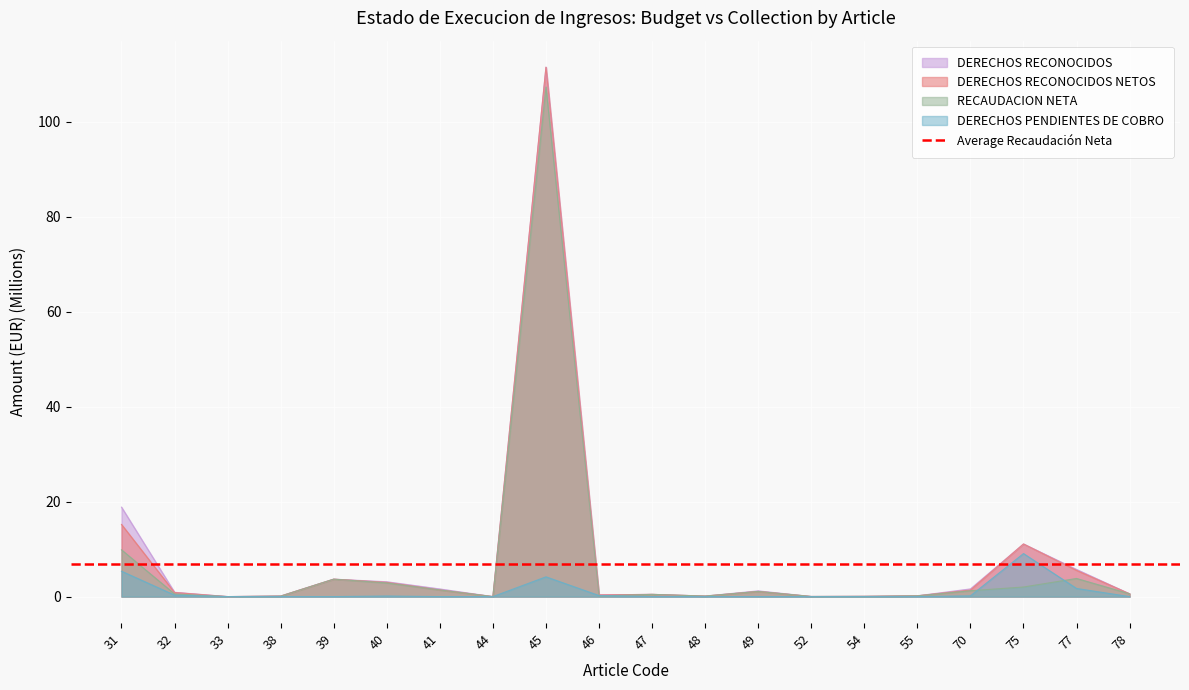

Where is DERECHOS RECONOCIDOS nearest to the value 55?

31